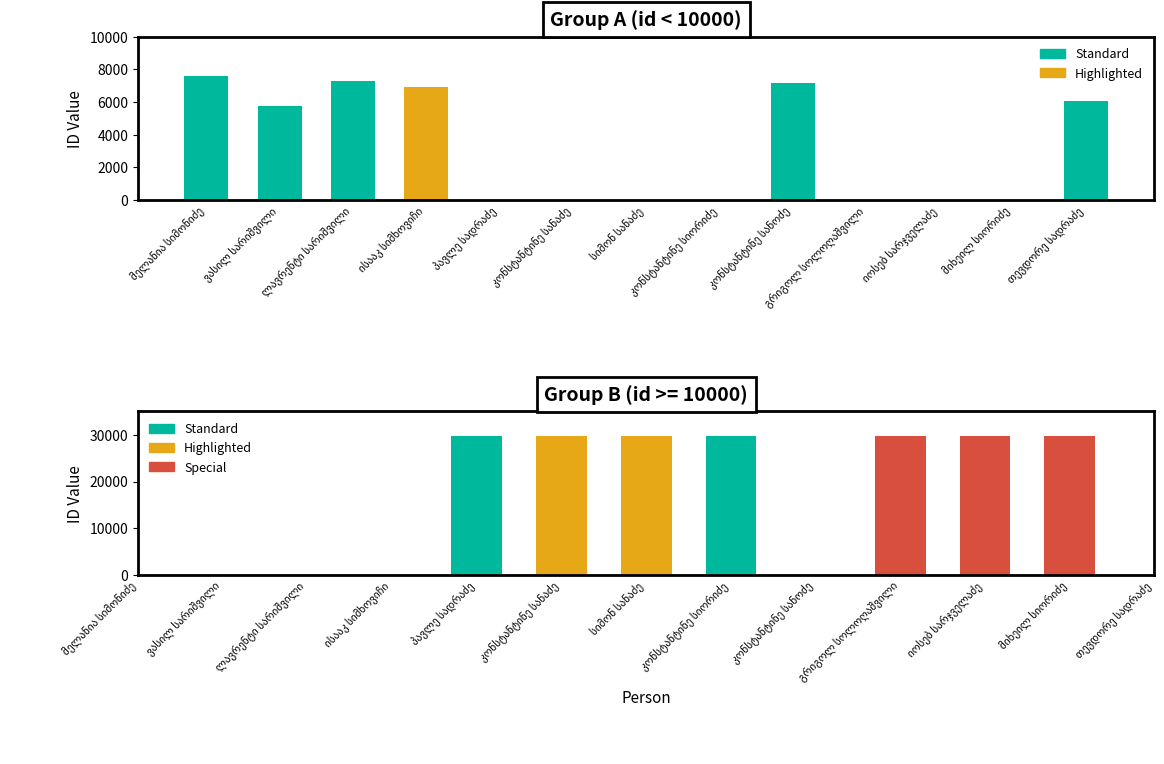

What is the greatest value displayed?

29782